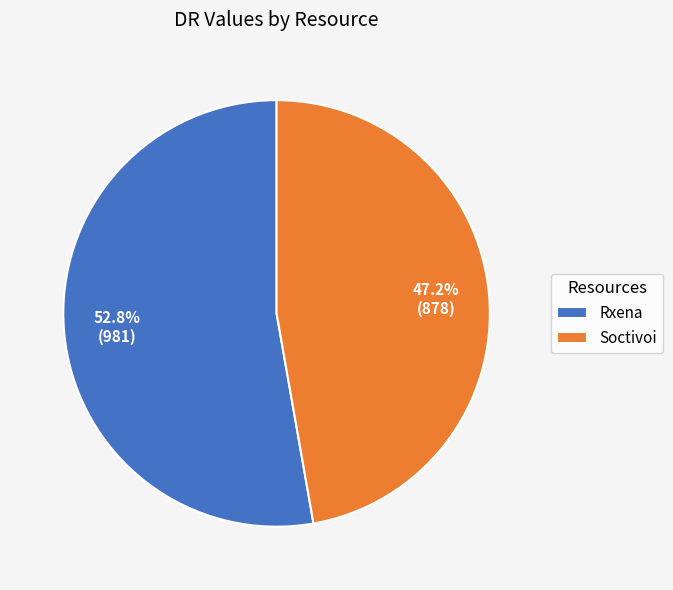

To the nearest percent, what is the average slice percentage?

50%